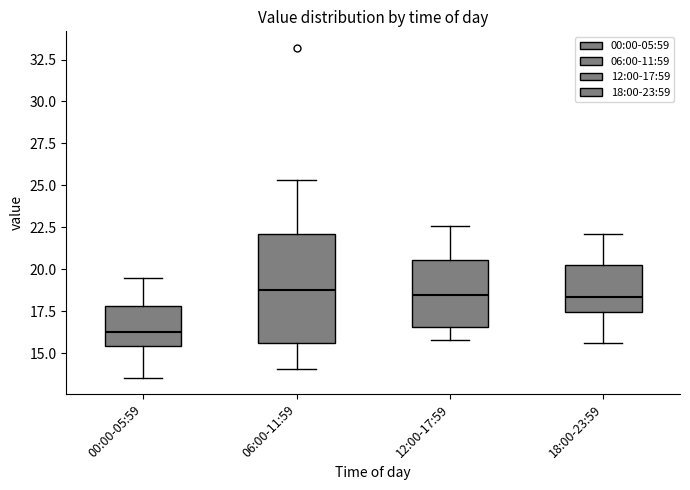

Which box has the lowest median line?

00:00-05:59